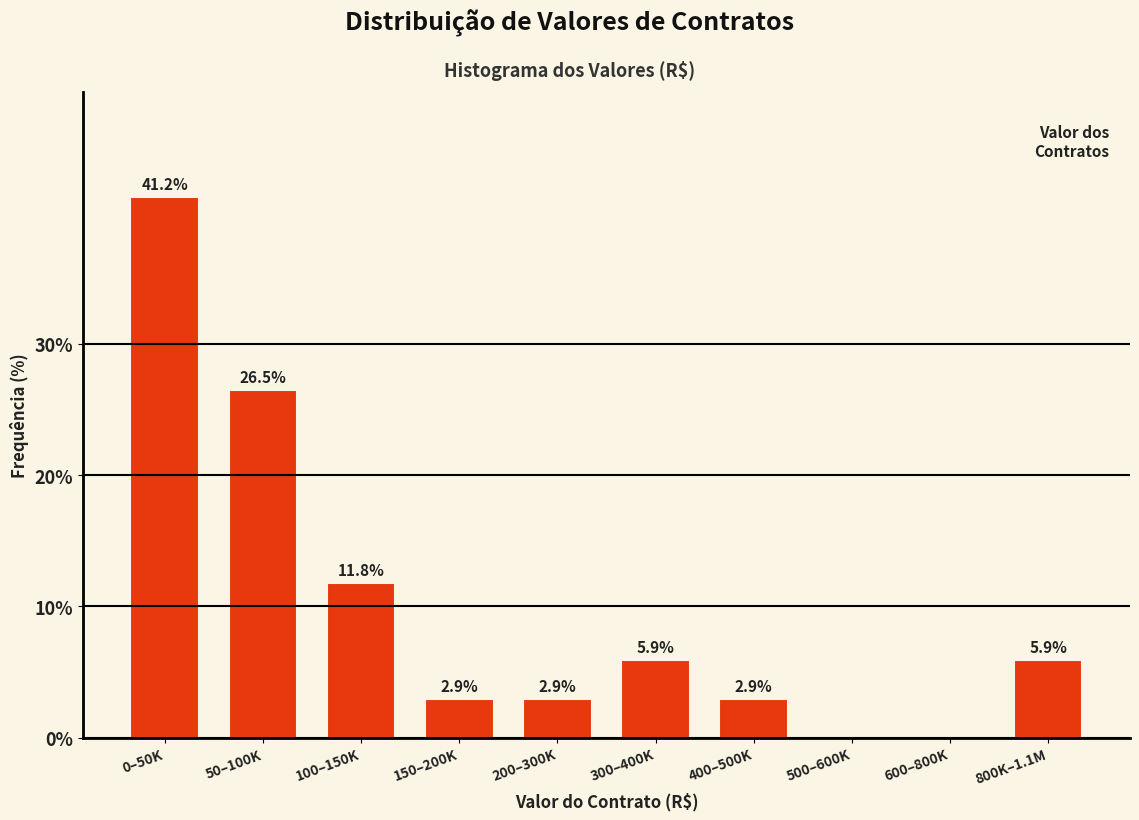

Reading left to right, transcribe all the data shown in this chart.

0–50K=41.2	50–100K=26.5	100–150K=11.8	150–200K=2.9	200–300K=2.9	300–400K=5.9	400–500K=2.9	500–600K=0.0	600–800K=0.0	800K–1.1M=5.9